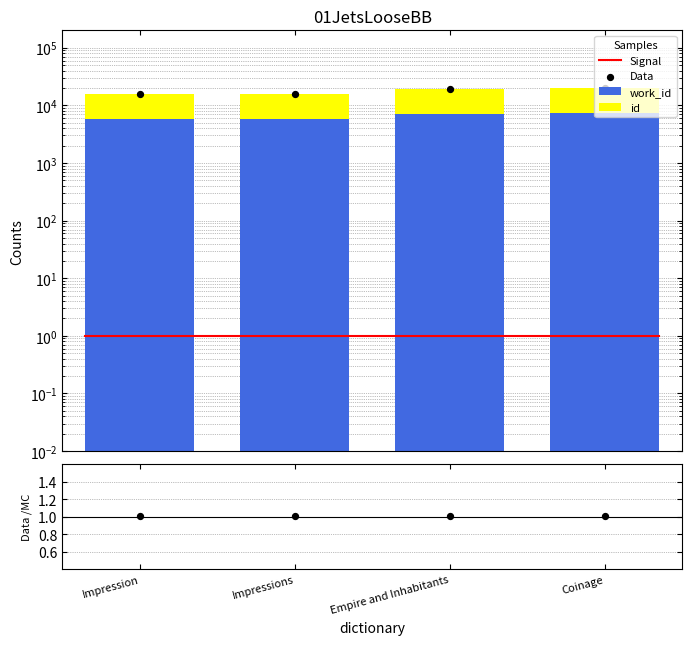

Is the value of work_id at Impression greater than the value of id at Empire and Inhabitants?

No